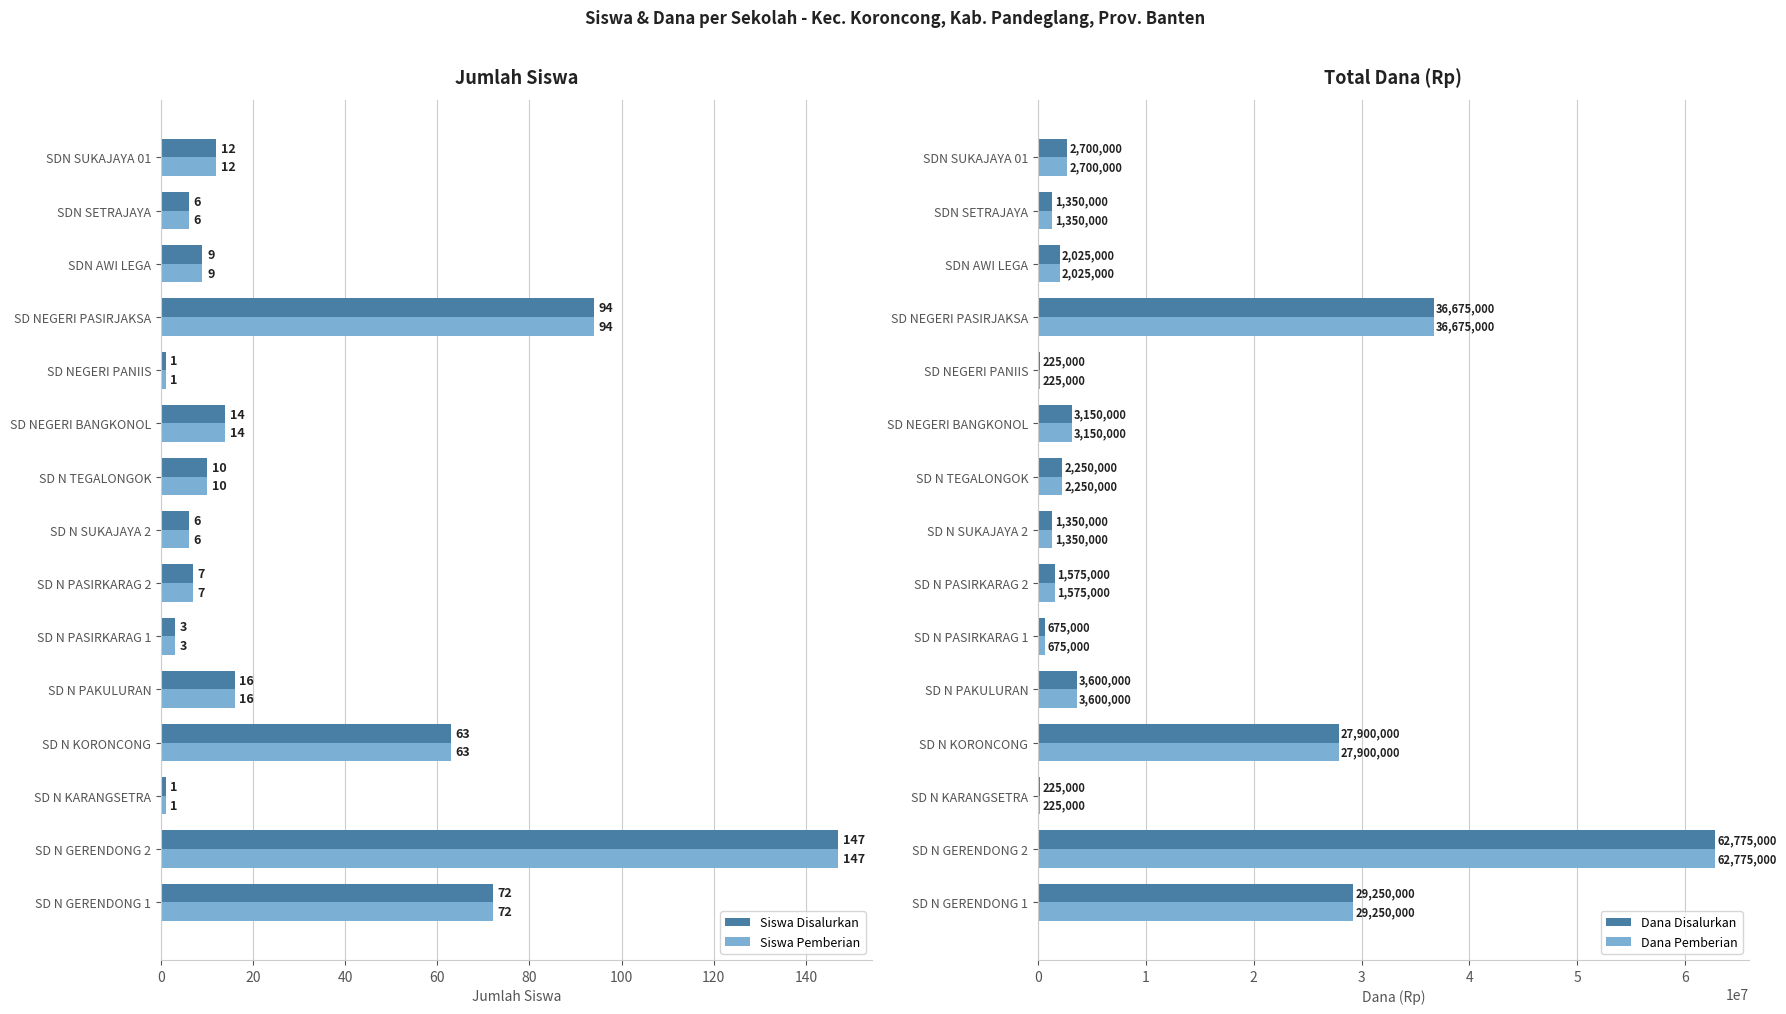

Reading right to left, list all the values displayed in this chart.

Siswa Disalurkan: 12	6	9	94	1	14	10	6	7	3	16	63	1	147	72
Siswa Pemberian: 12	6	9	94	1	14	10	6	7	3	16	63	1	147	72
Dana Disalurkan: 2700000	1350000	2025000	36675000	225000	3150000	2250000	1350000	1575000	675000	3600000	27900000	225000	62775000	29250000
Dana Pemberian: 2700000	1350000	2025000	36675000	225000	3150000	2250000	1350000	1575000	675000	3600000	27900000	225000	62775000	29250000